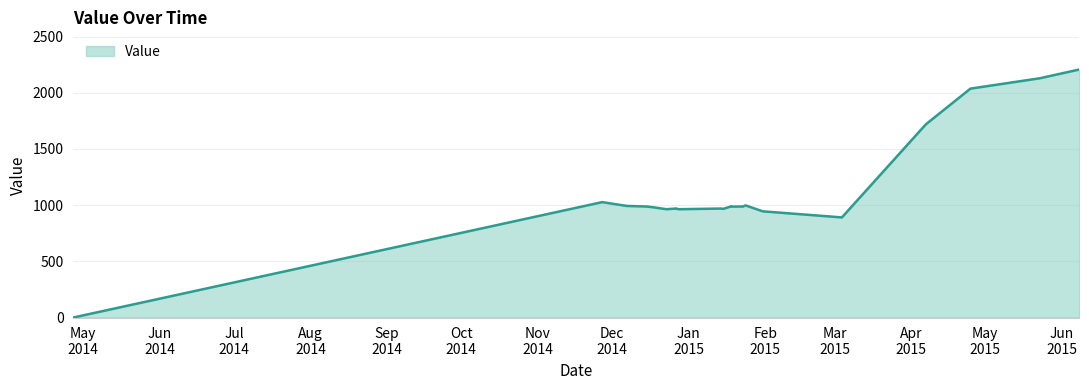

What is the ratio of the value at 20150123 to the value at 20141218?

1.0